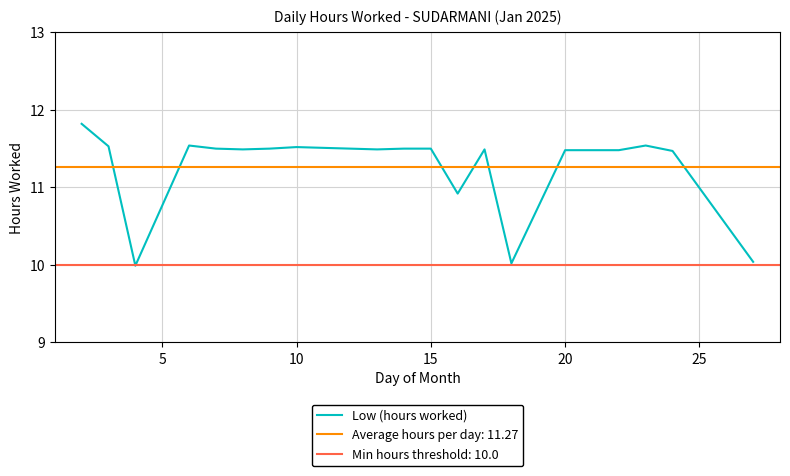

What is the minimum value for Low (hours worked)?

10.0